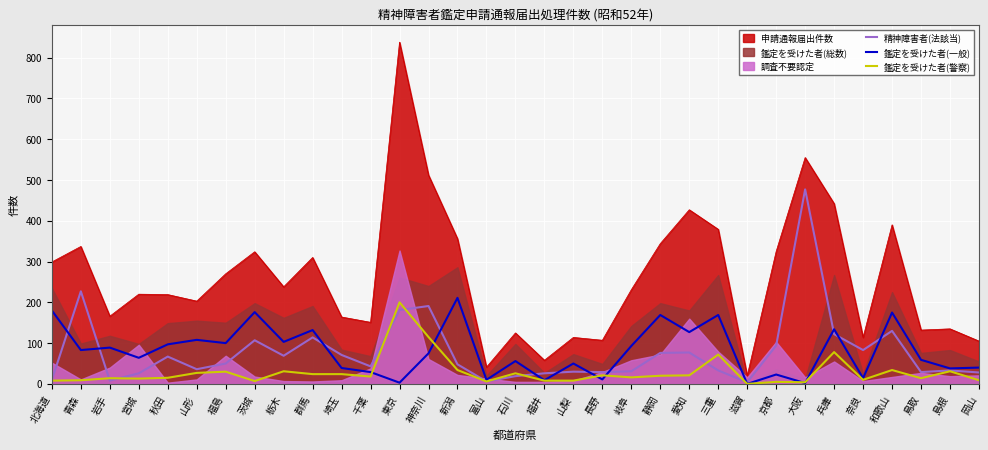

The value of 鑑定を受けた者(一般) at 新潟 is 211. True or false?

True